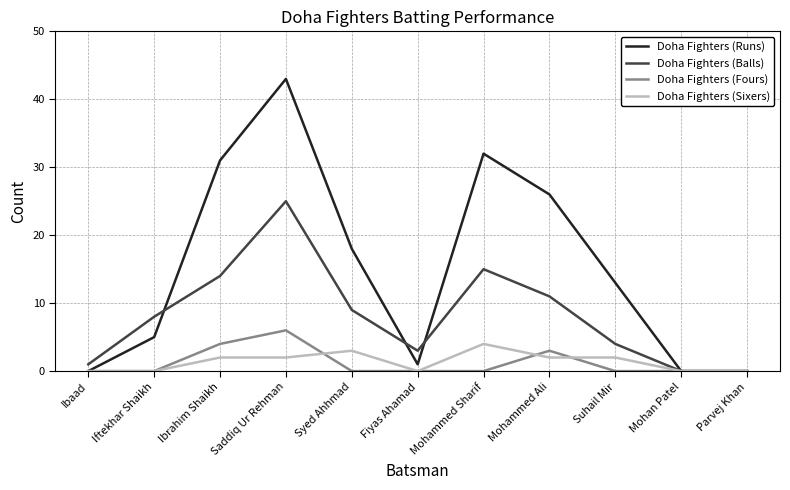

What position from the right is Fiyas Ahamad?

6